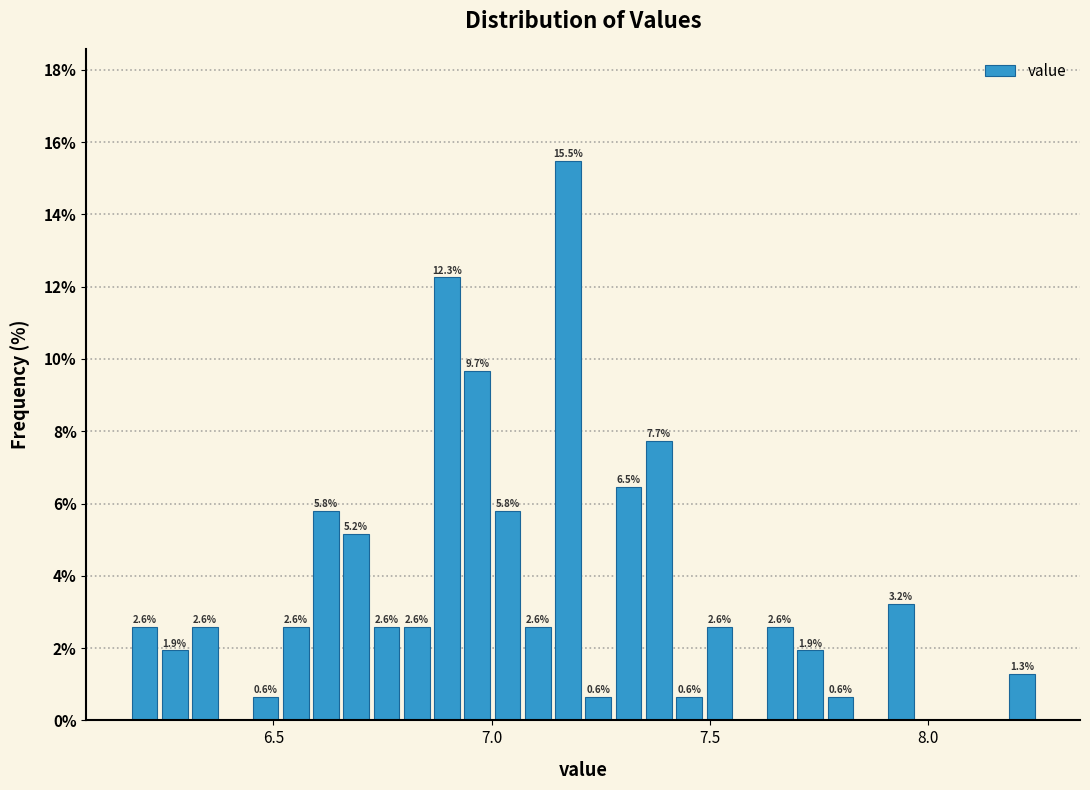

Around what value on the x-axis is the tallest bar? Give the approximate position of its centre, as read against the axis.

7.20